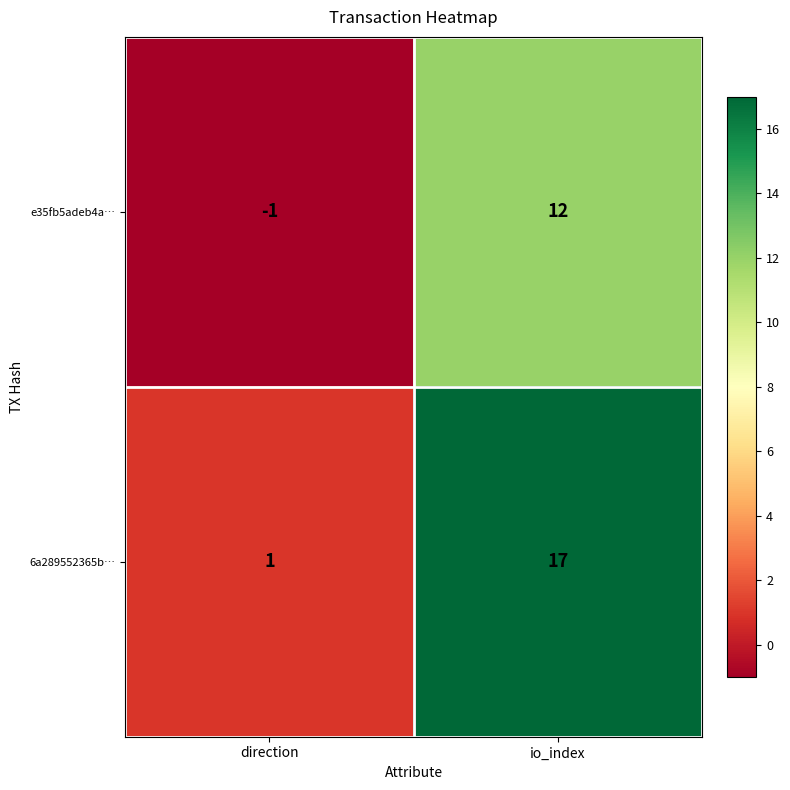

At which label is 6a289552365b… closest to 9?

direction